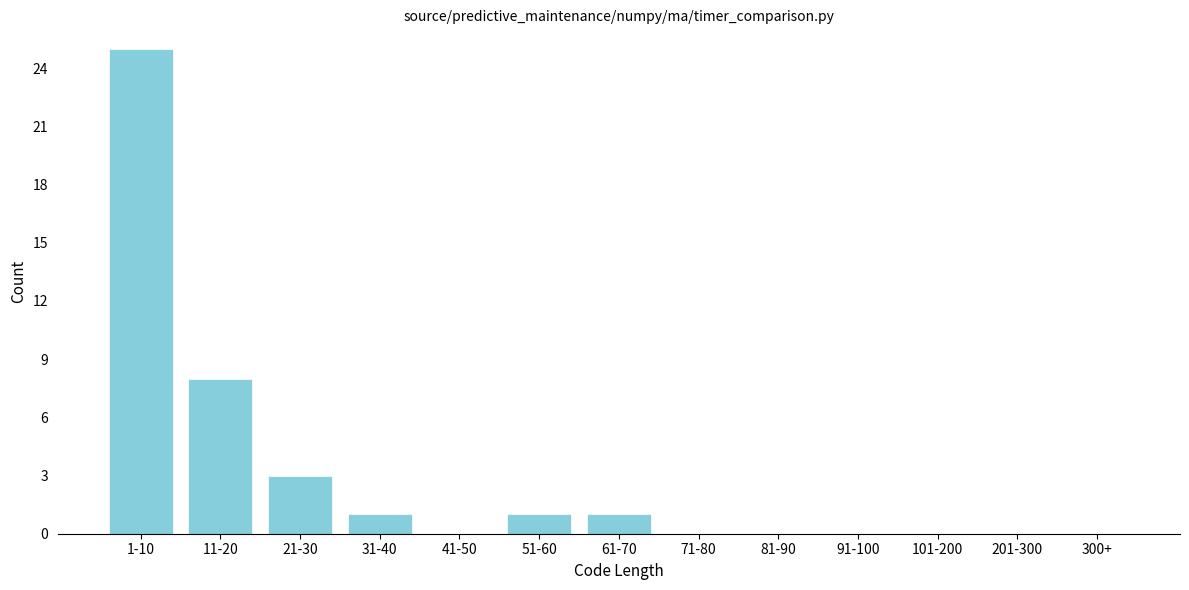

Reading right to left, list all the values displayed in this chart.

300+=0	201-300=0	101-200=0	91-100=0	81-90=0	71-80=0	61-70=1	51-60=1	41-50=0	31-40=1	21-30=3	11-20=8	1-10=25